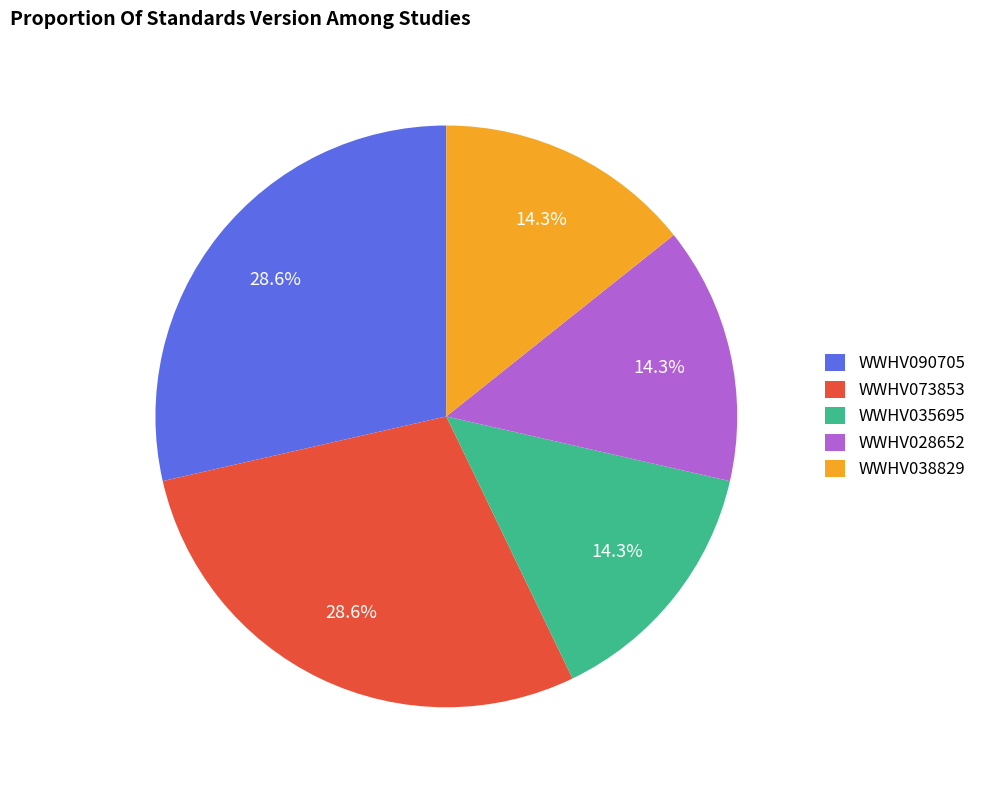

Is there any slice that represents more than half of the pie?

No